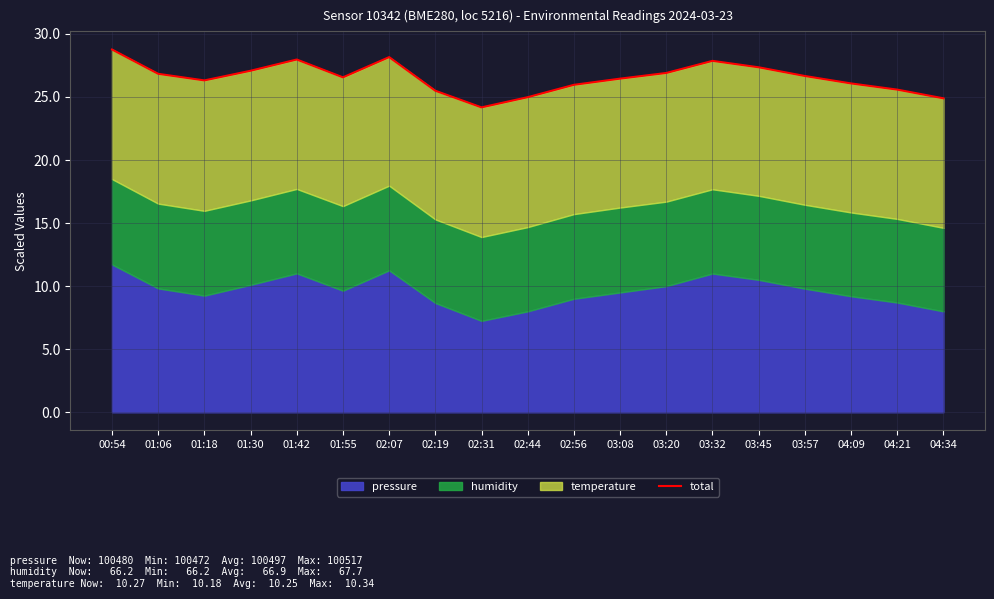

How many points are lower than both their immediate neighbors (excluding endpoints)?

3